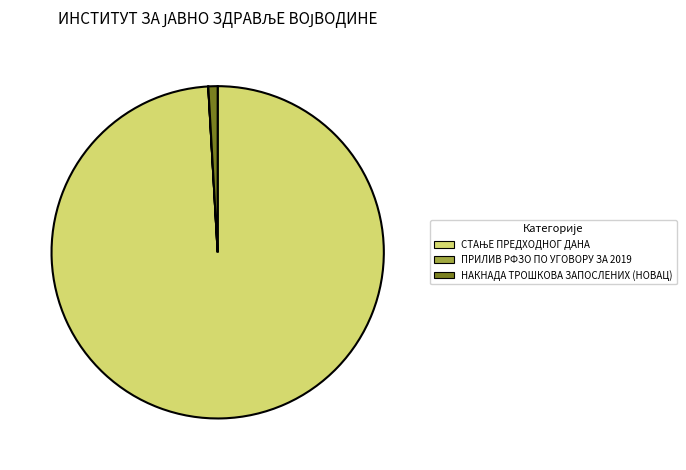

Is it true that НАКНАДА ТРОШКОВА ЗАПОСЛЕНИХ (НОВАЦ) is 1% of the pie?

True